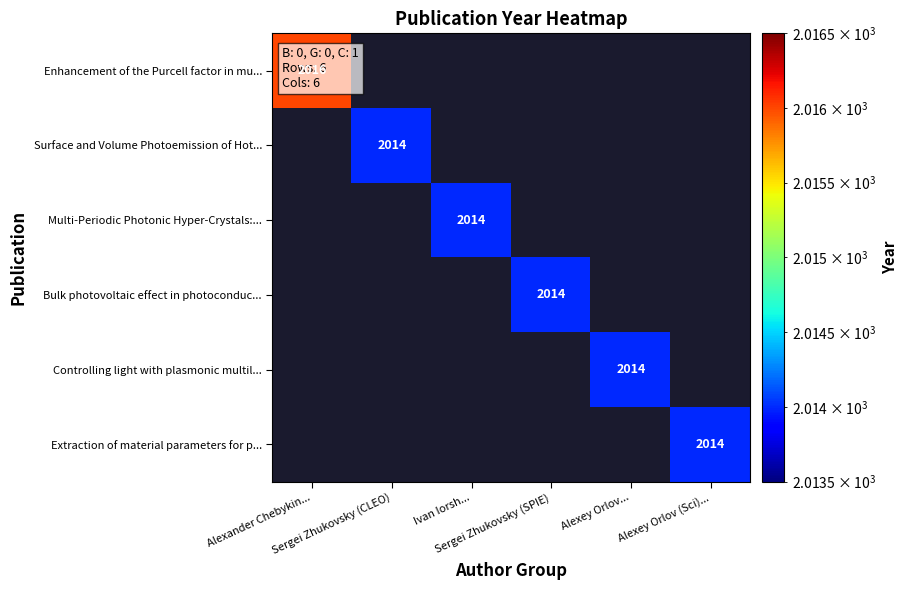

Rank the series by their maximum value, from highest to lowest.

Enhancement of the Purcell factor in mu..., Surface and Volume Photoemission of Hot..., Multi-Periodic Photonic Hyper-Crystals:..., Bulk photovoltaic effect in photoconduc..., Controlling light with plasmonic multil..., Extraction of material parameters for p...